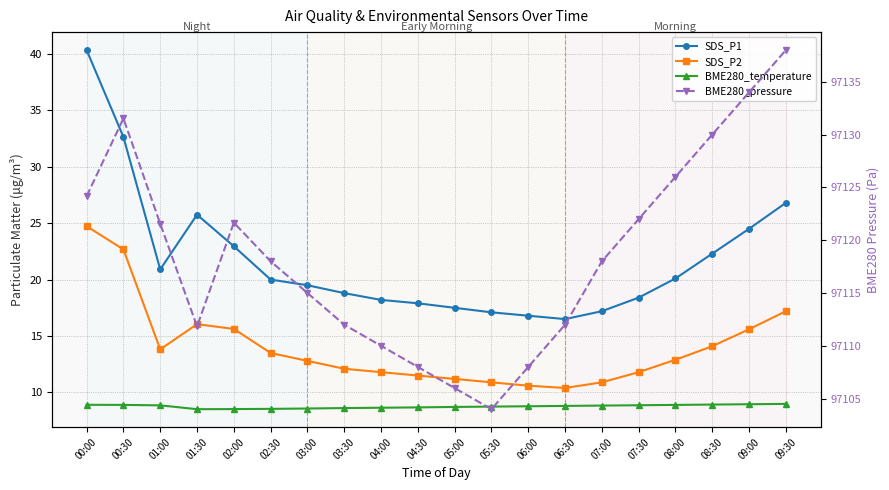

Reading left to right, list all the values displayed in this chart.

SDS_P1: 40.3	32.6	20.9	25.8	22.9	20.0	19.5	18.8	18.2	17.9	17.5	17.1	16.8	16.5	17.2	18.4	20.1	22.3	24.5	26.8
SDS_P2: 24.7	22.7	13.8	16.1	15.6	13.5	12.8	12.1	11.8	11.5	11.2	10.9	10.6	10.4	10.9	11.8	12.9	14.1	15.6	17.2
BME280_temperature: 8.9	8.9	8.9	8.5	8.5	8.6	8.6	8.6	8.7	8.7	8.7	8.8	8.8	8.8	8.8	8.9	8.9	8.9	9.0	9.0
BME280_pressure: 97124.2	97131.5	97121.6	97111.8	97121.7	97118.0	97115.0	97112.0	97110.0	97108.0	97106.0	97104.0	97108.0	97112.0	97118.0	97122.0	97126.0	97130.0	97134.0	97138.0